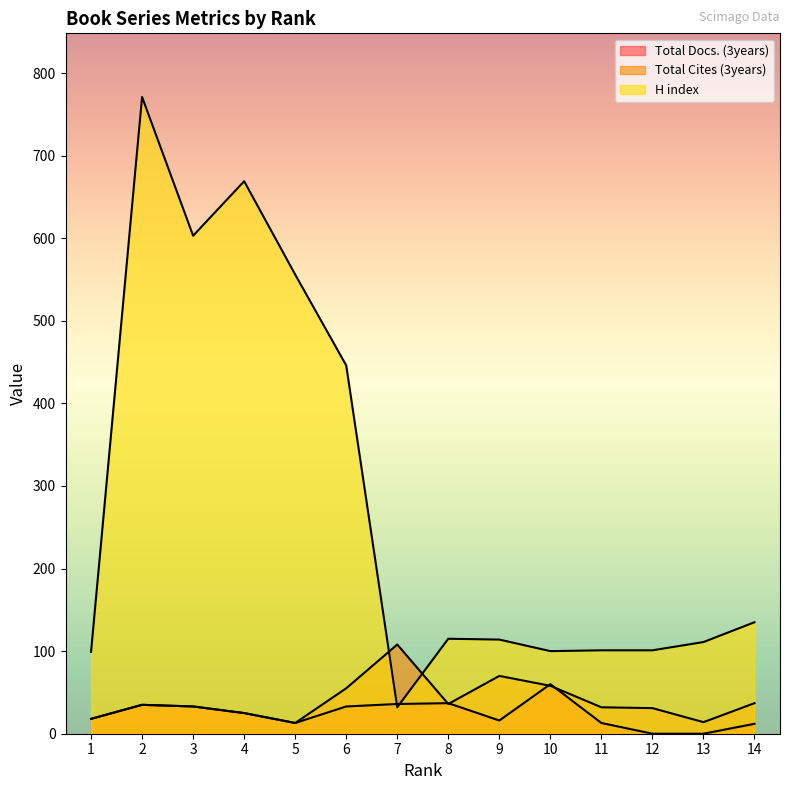

What is the average value of the Total Cites (3years) series?

40